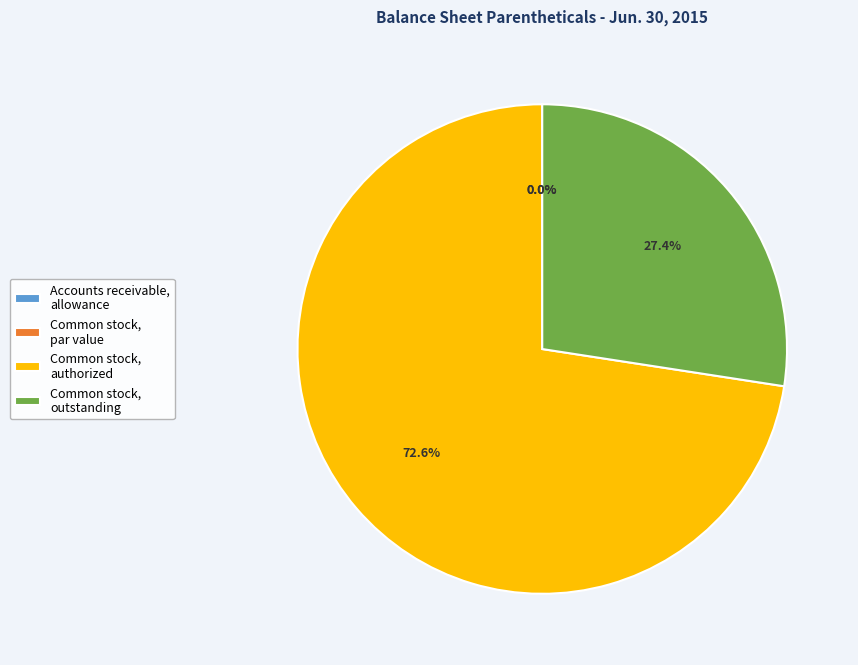

How many segments does this pie chart have?

4